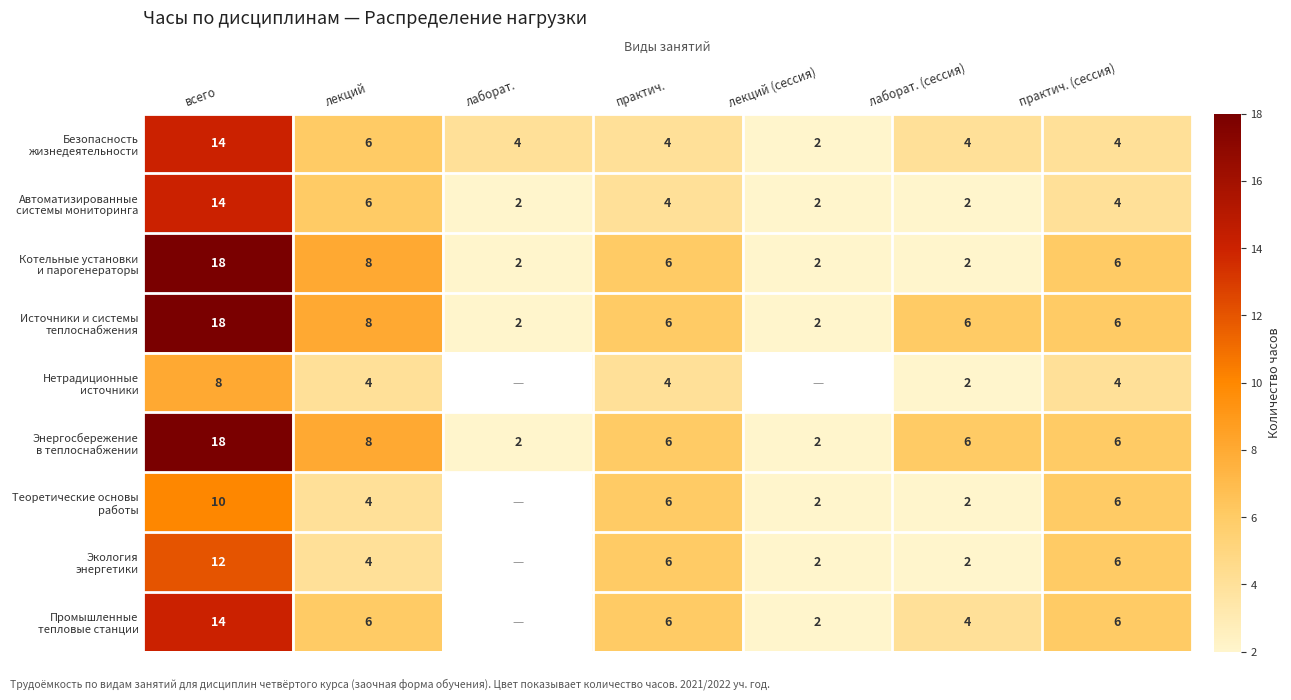

How many data points does each series have?

7